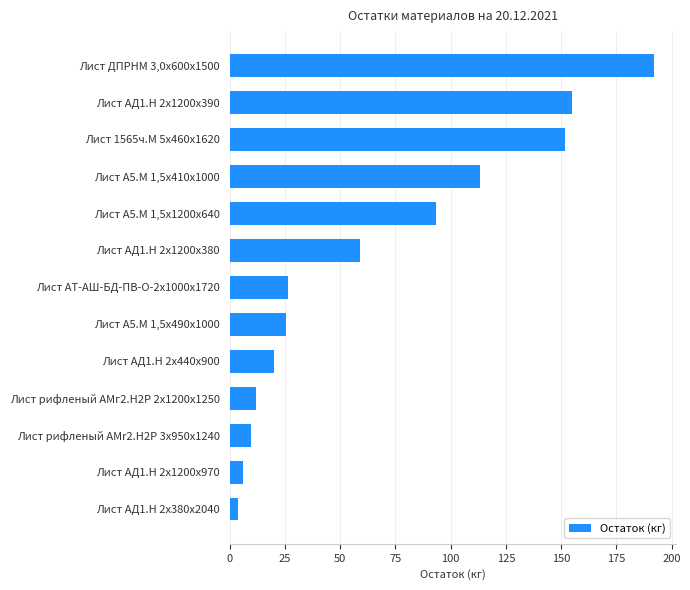

What is the sum of all values?

867.1